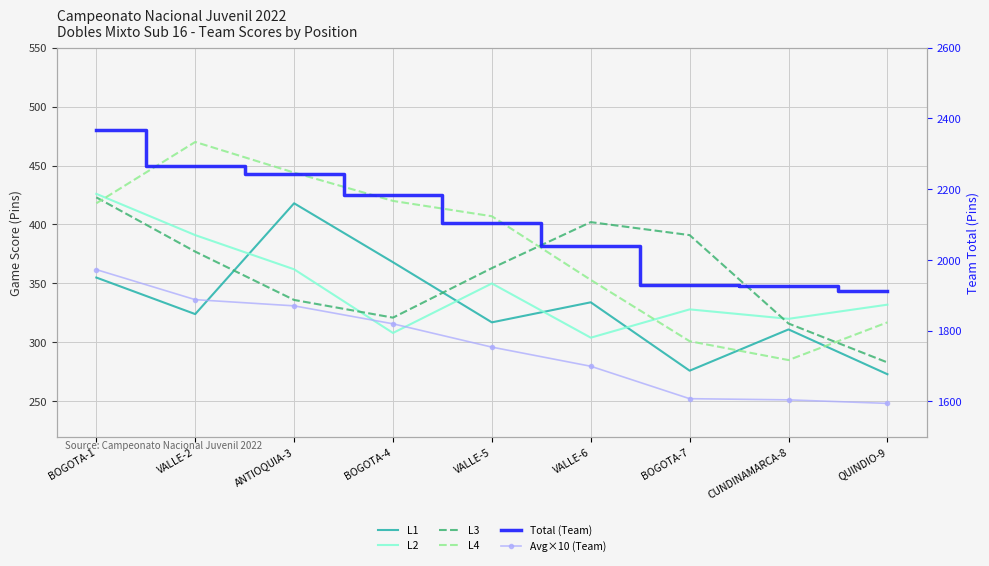

How many lines are shown in the chart?

6